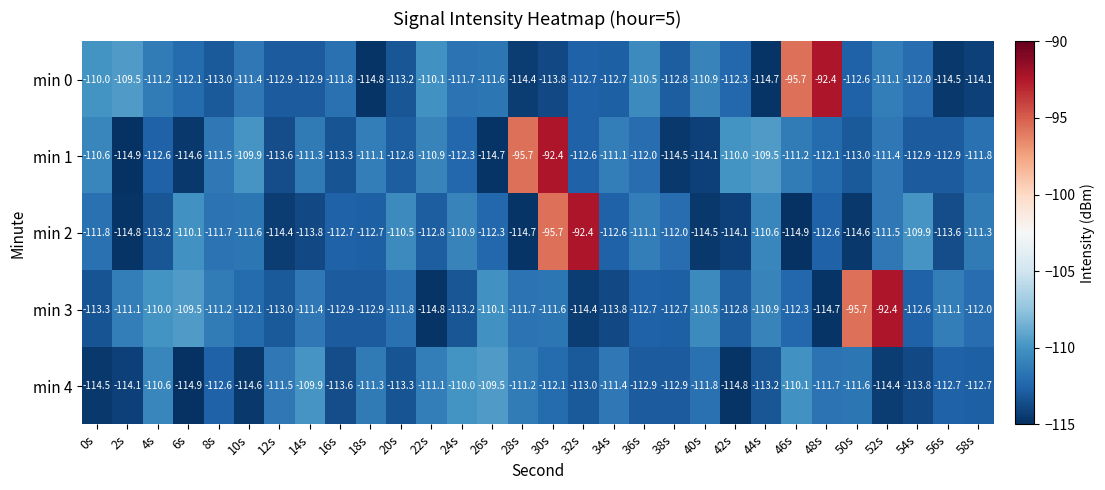

Rank the series at 48s from highest to lowest value.

min 0, min 4, min 1, min 2, min 3